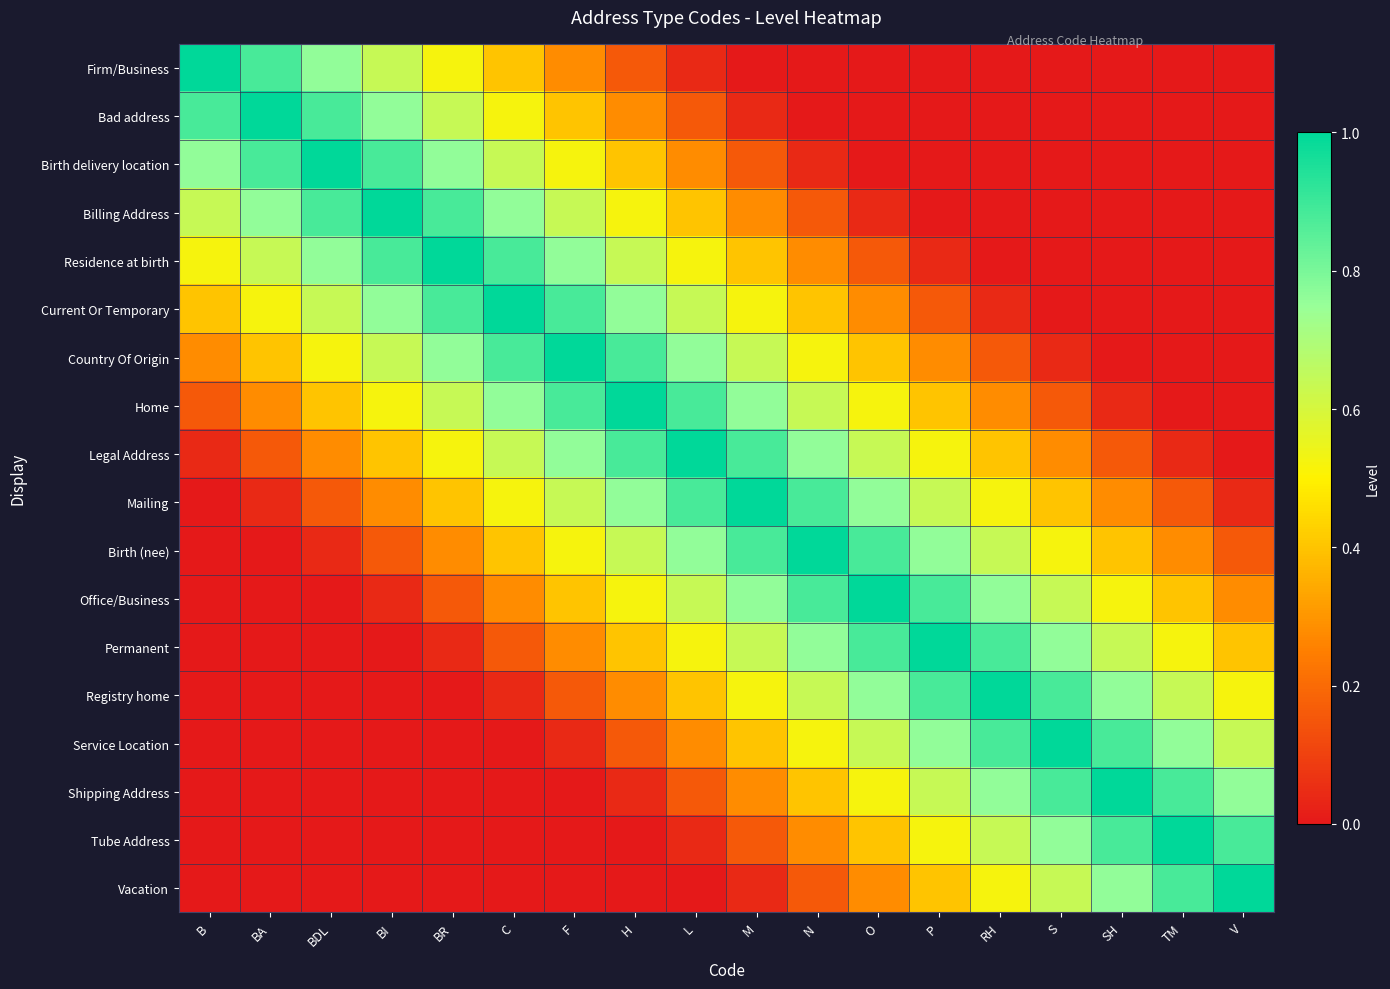

Count the number of categories in the chart.

18